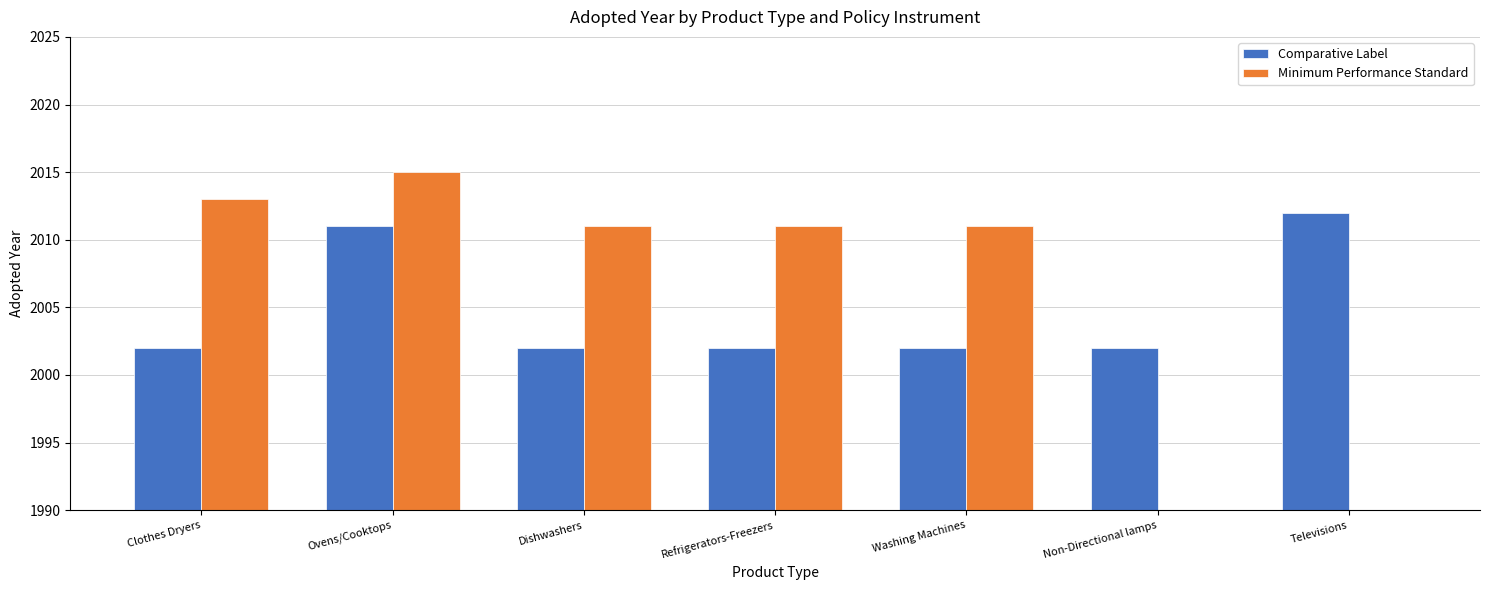

How many categories are shown in the chart?

7